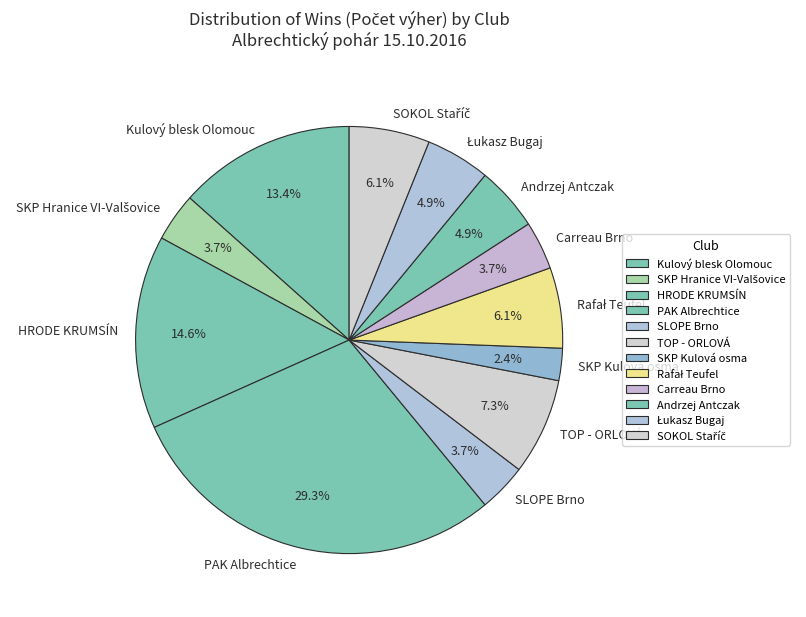

What is the total percentage of Andrzej Antczak and SKP Kulová osma?

7.3%